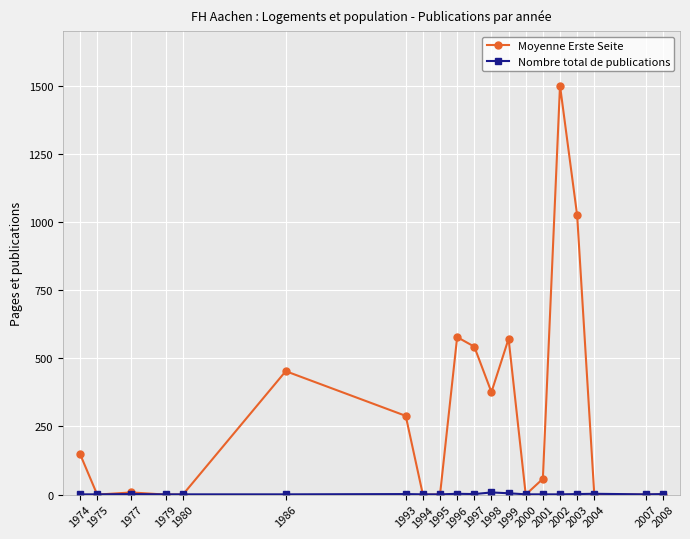

Which series has the largest total across all categories?

Moyenne Erste Seite